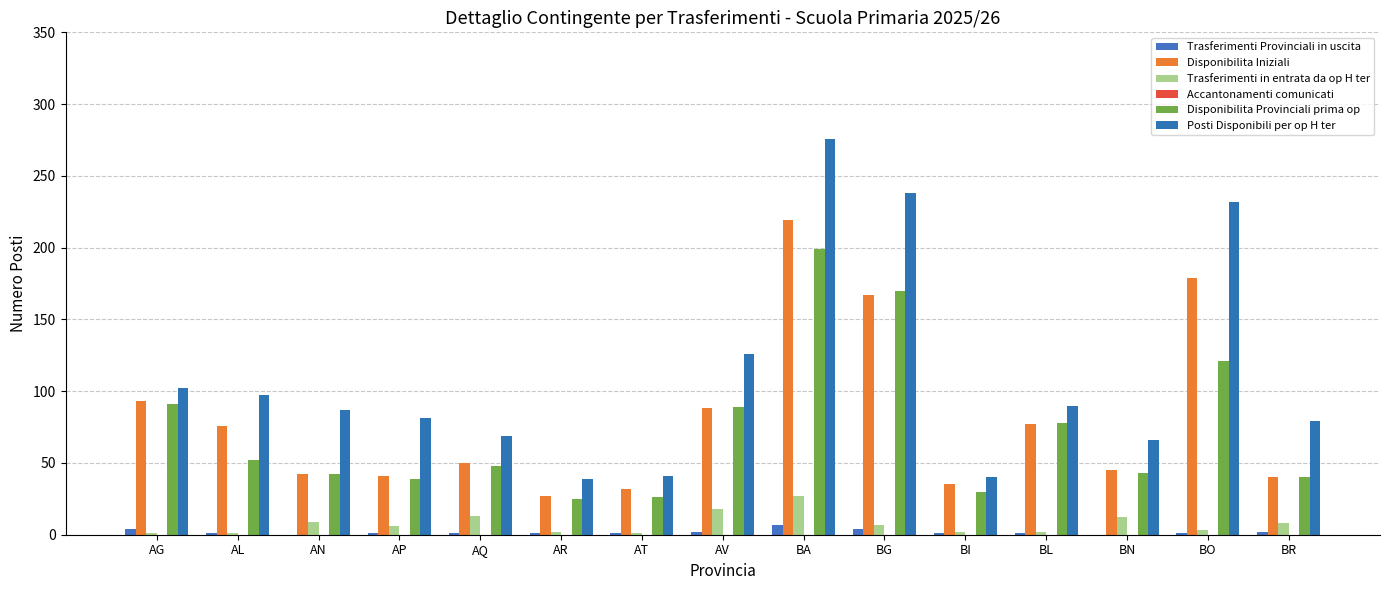

What is the sum of all Disponibilita Provinciali prima op values?

1093